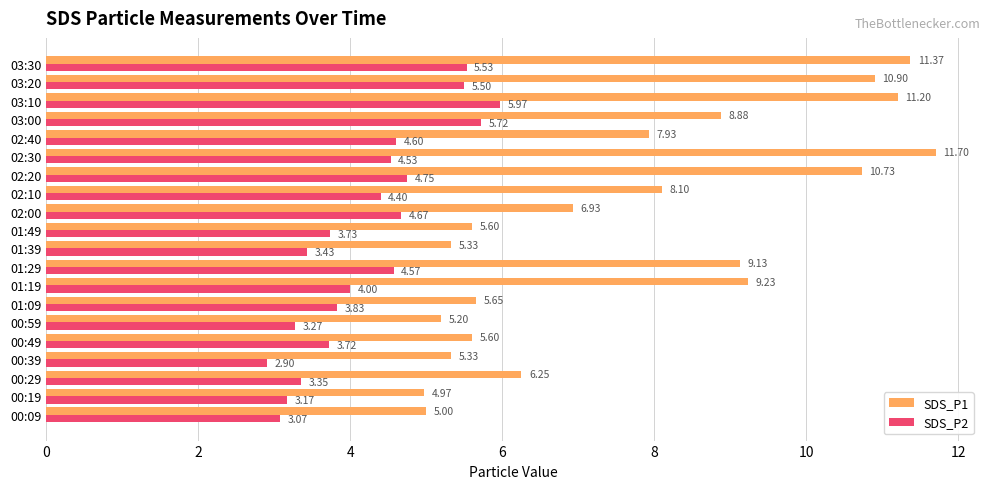

Which category has the highest value in the SDS_P2 series?

03:10